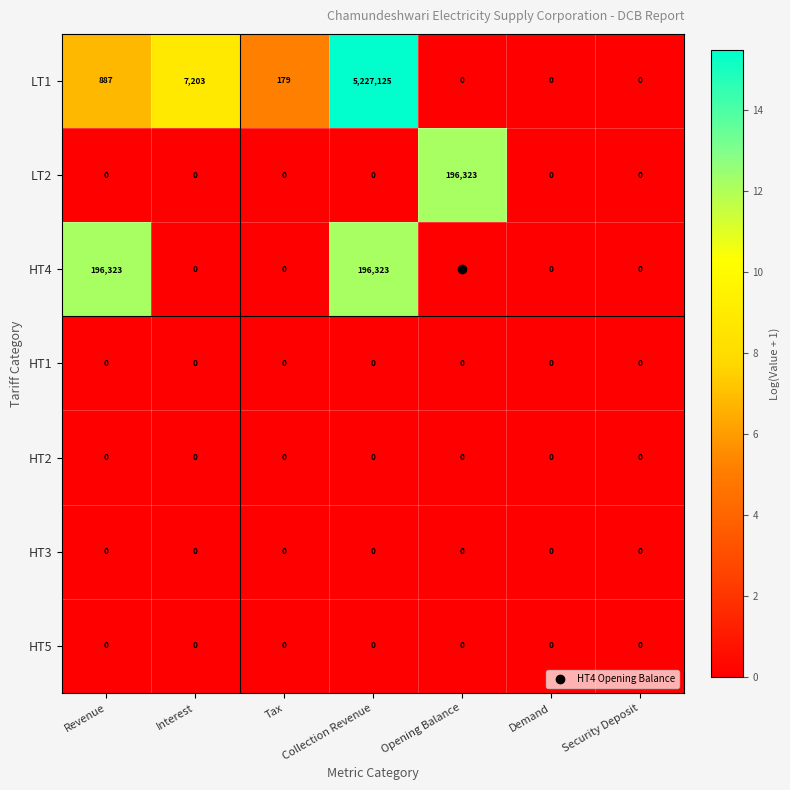

The value of HT1 at Security Deposit is 0. True or false?

True